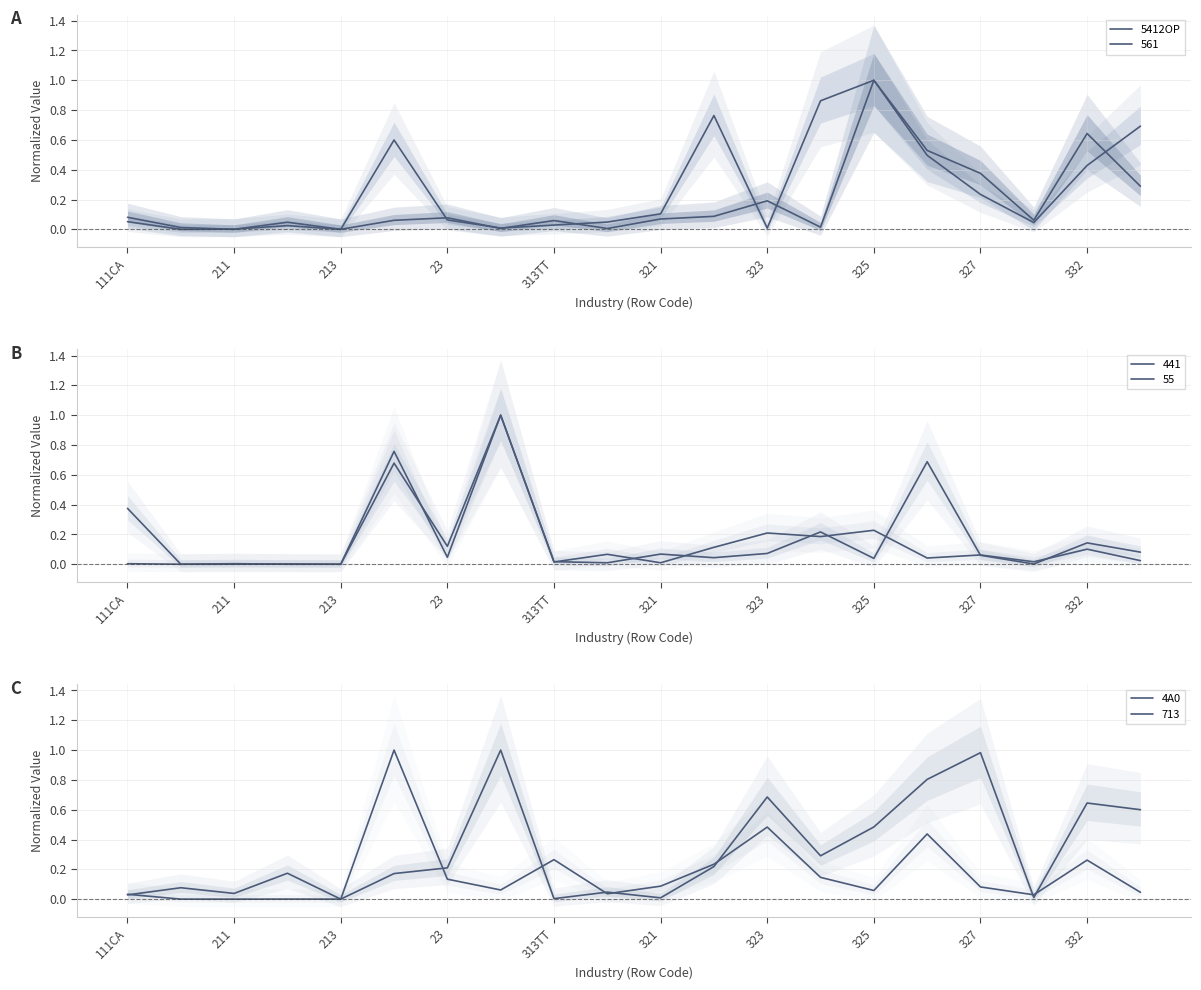

Does the chart display data point markers on the line(s)?

No